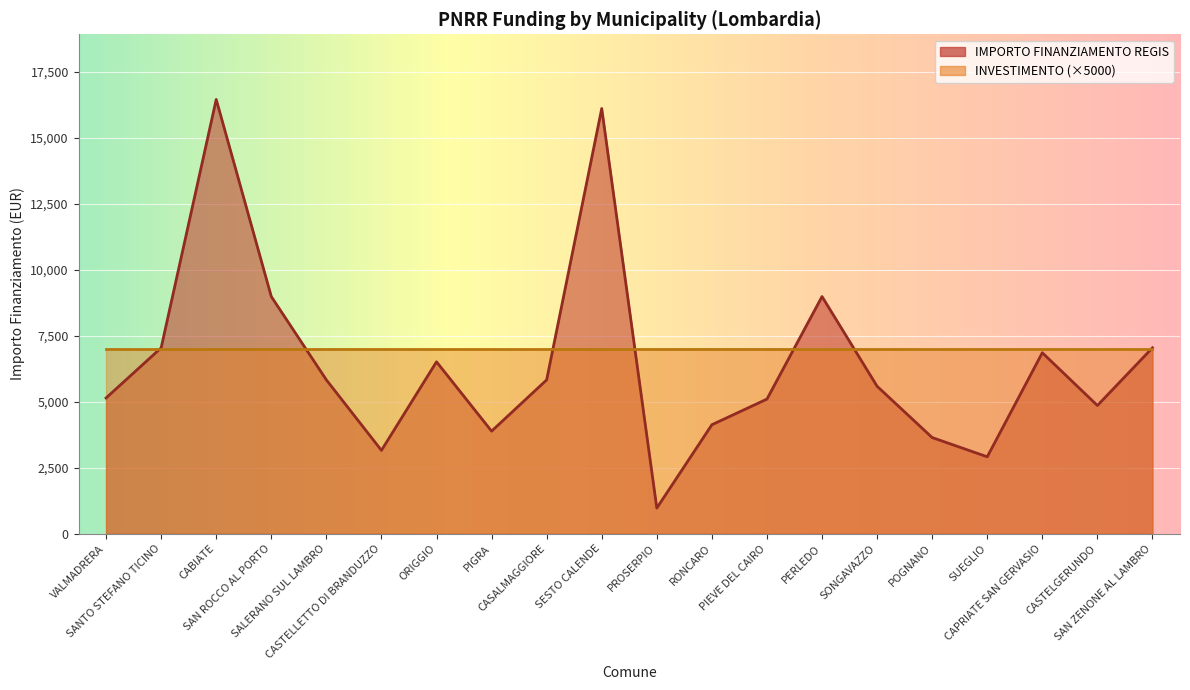

What is the change in value from VALMADRERA to SESTO CALENDE?

+10976